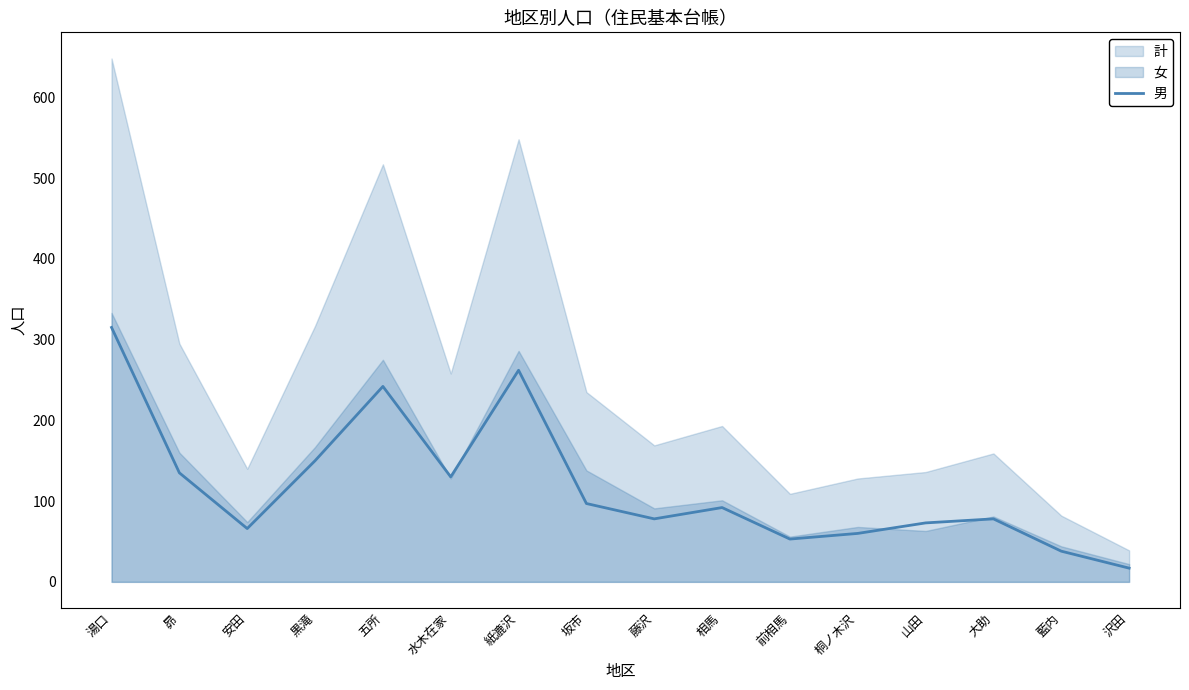

What is the lowest value of the 男 series?

17